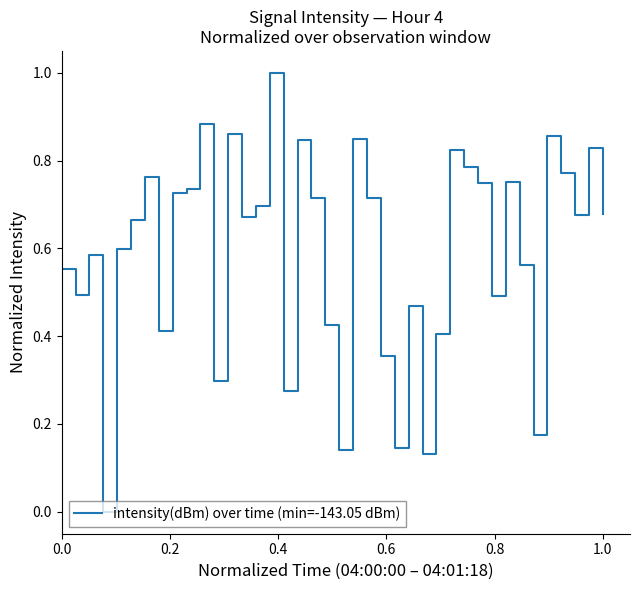

Count the number of values greater than 0.

39